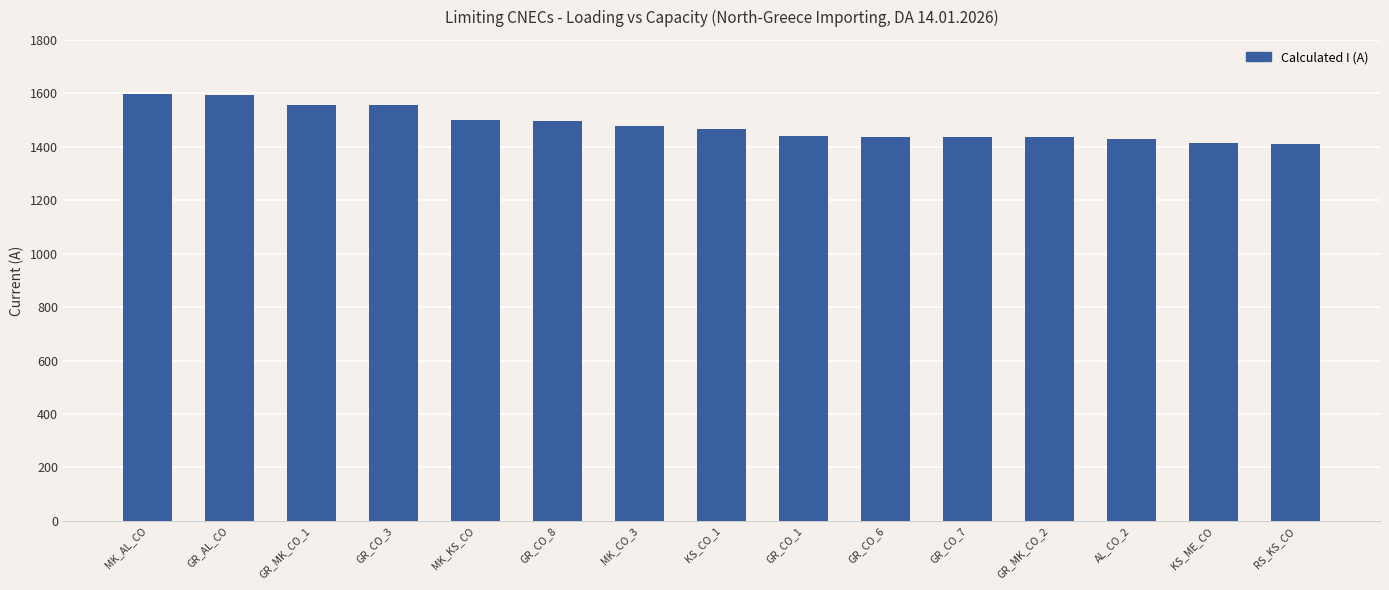

How many data points does each series have?

15